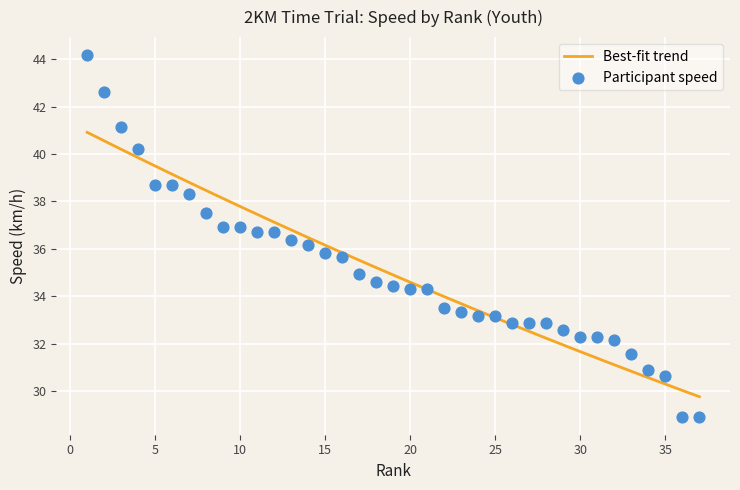

What is the maximum value for Best-fit trend?

40.9